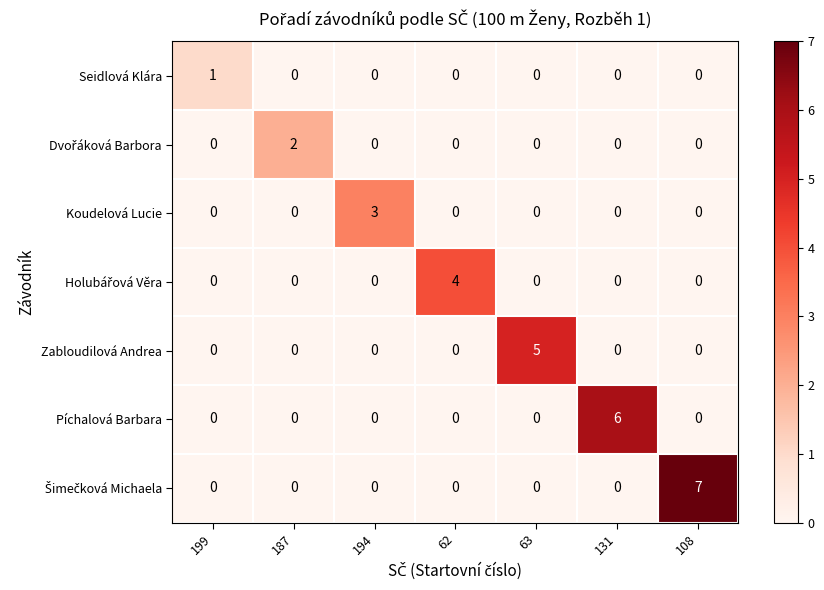

What value does the Koudelová Lucie series have at 194?

3